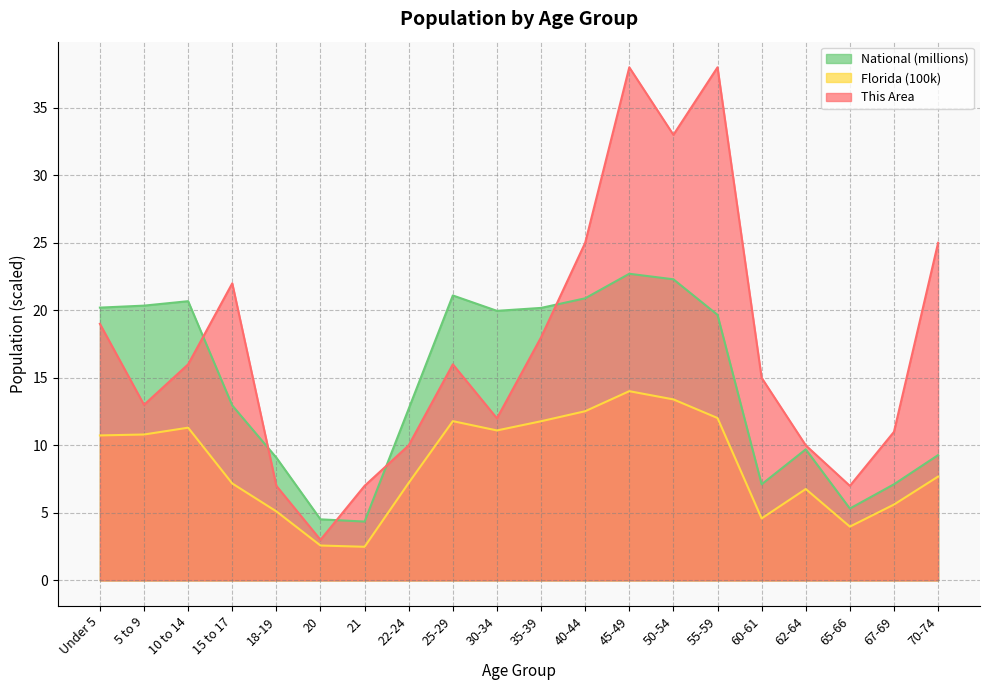

Rank the categories by Florida value from lowest to highest.

21, 20, 65-66, 60-61, 18-19, 67-69, 62-64, 15 to 17, 22-24, 70-74, Under 5, 5 to 9, 30-34, 10 to 14, 35-39, 25-29, 55-59, 40-44, 50-54, 45-49